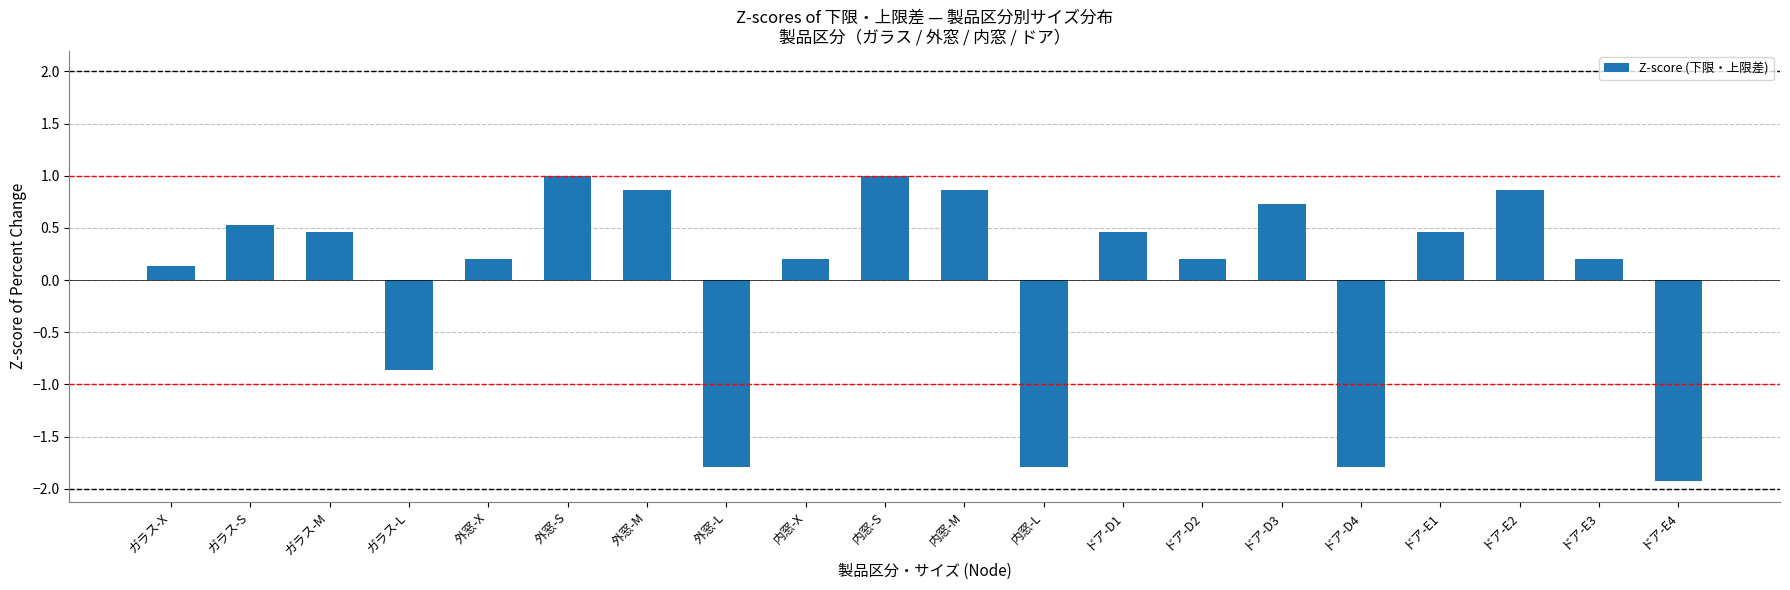

How many values are below 0?

5